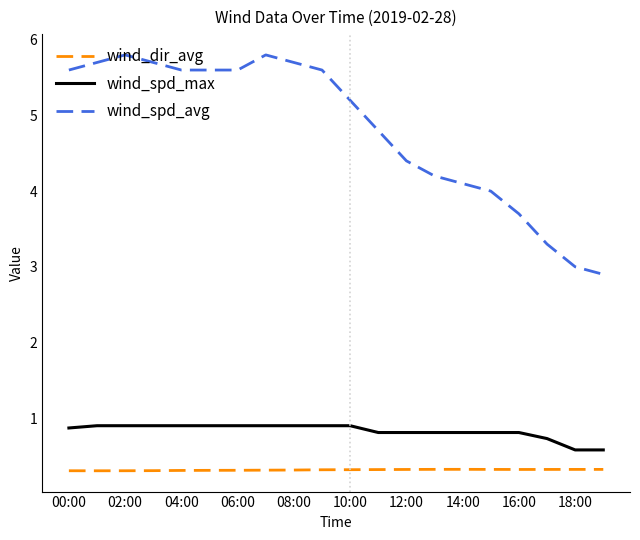

Rank the series by their maximum value, from lowest to highest.

wind_dir_avg, wind_spd_max, wind_spd_avg